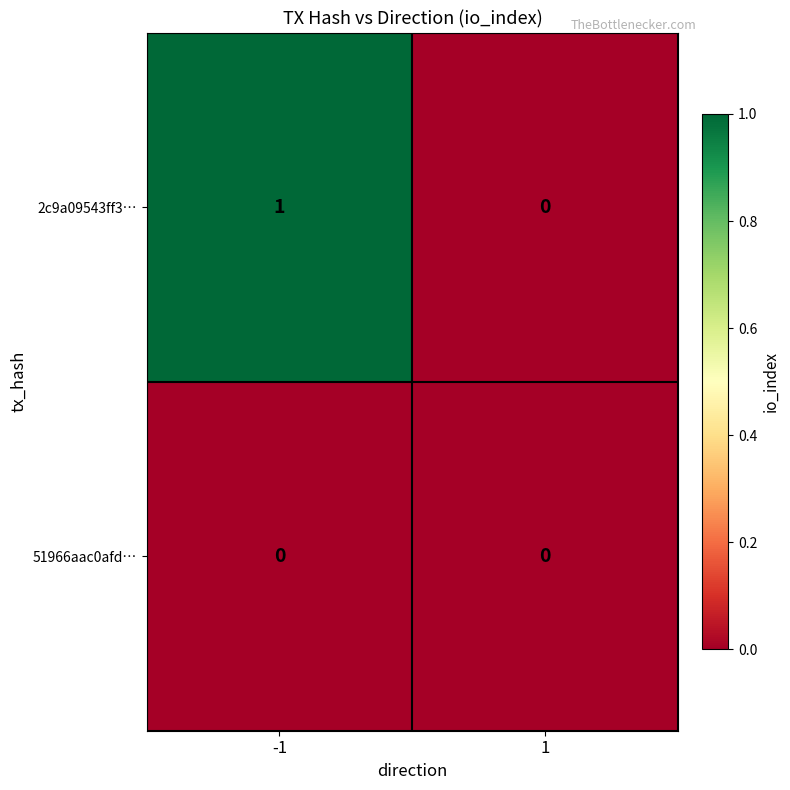

At which category does the chart reach its peak across all series?

-1